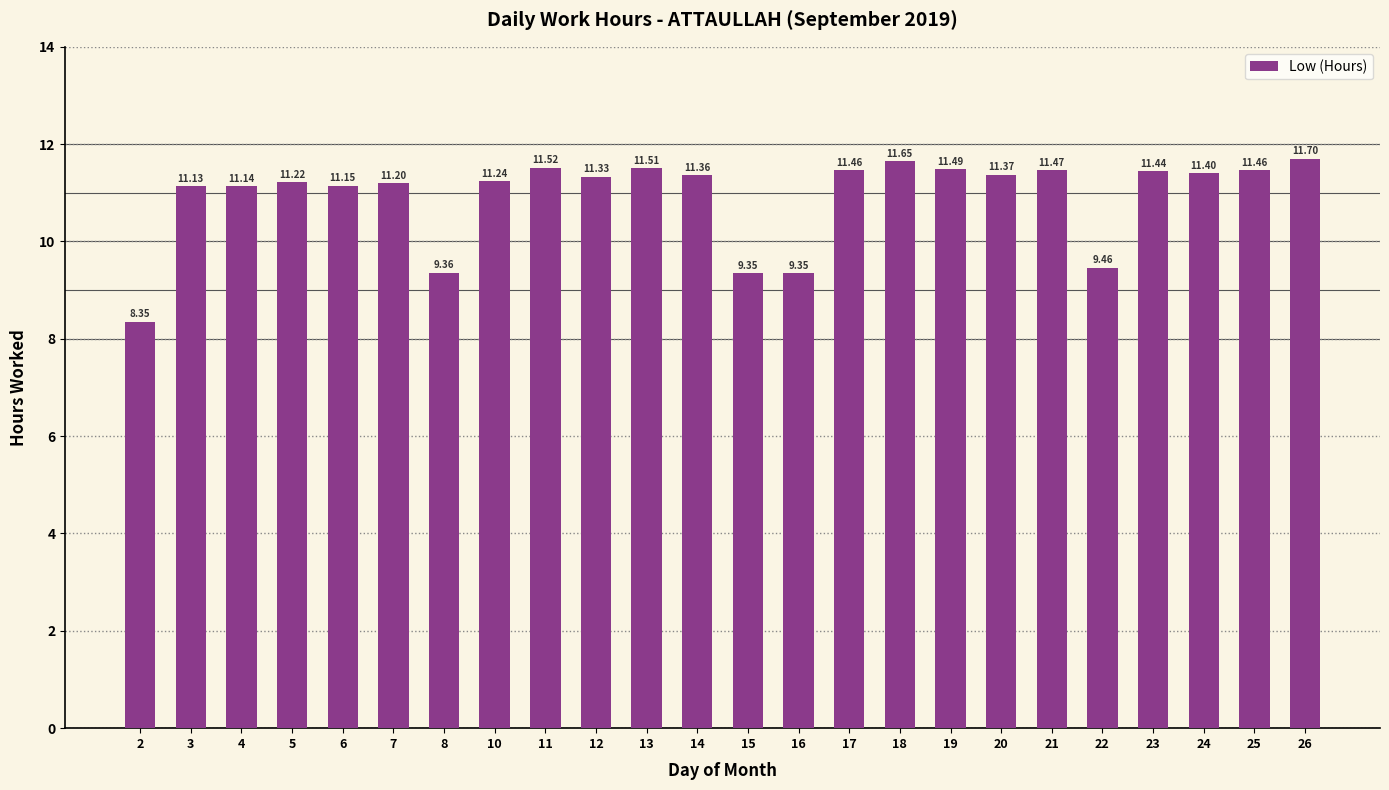

Is it true that the value at 5 is 11.2?

True